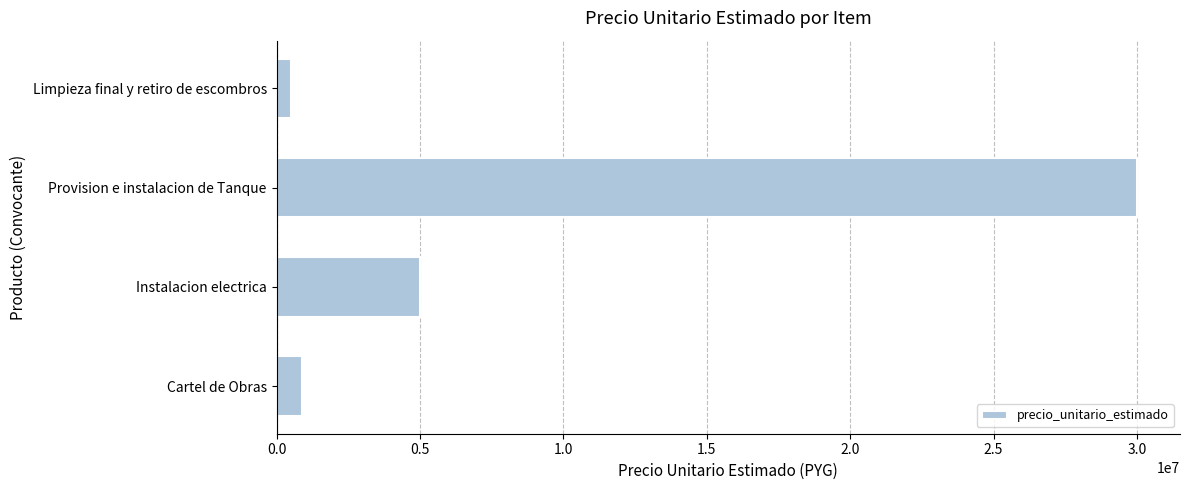

List the labels in order of value, smallest first.

Limpieza final y retiro de escombros, Cartel de Obras, Instalacion electrica, Provision e instalacion de Tanque